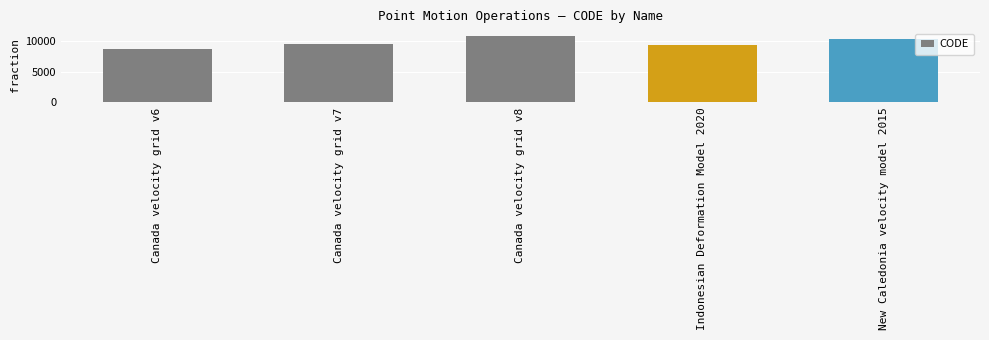

What is the average value?

9713